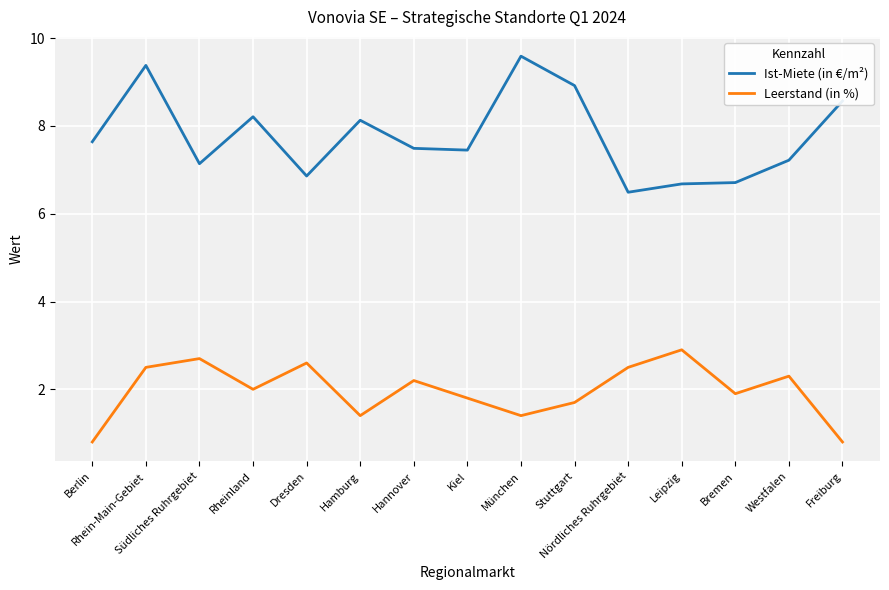

At which category is the sum across all series the highest?

Rhein-Main-Gebiet